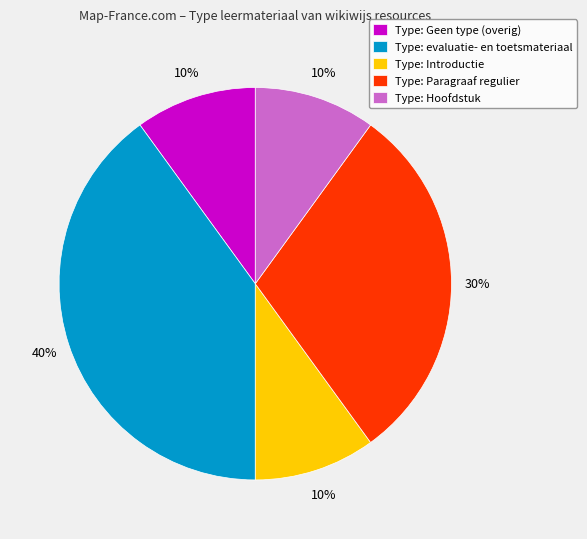

Does any single category account for the majority?

No